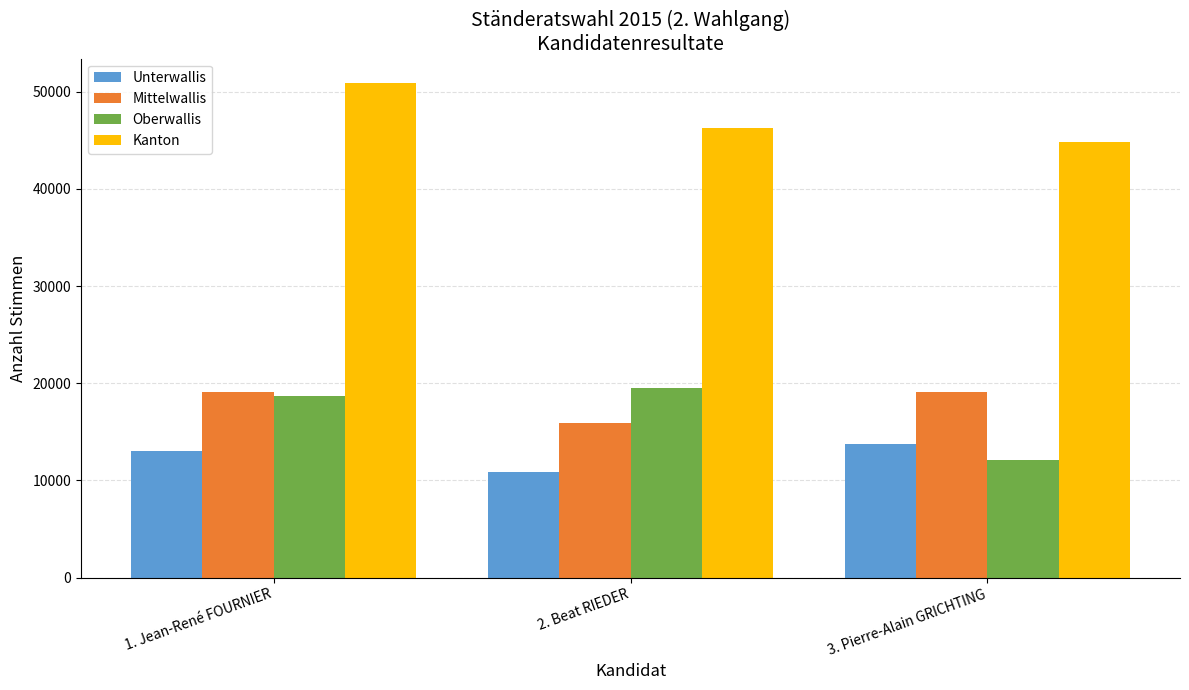

How many series are shown in this chart?

4